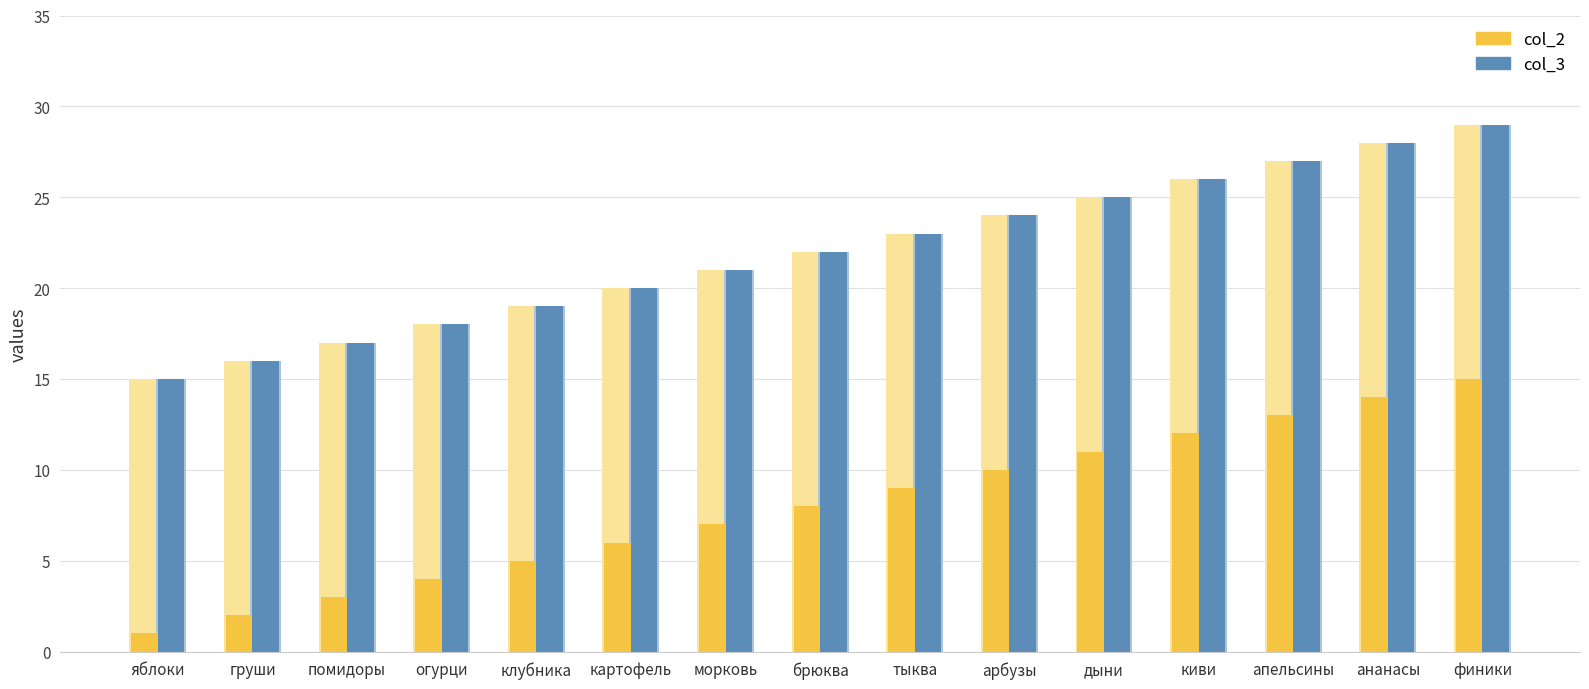

What is the label of the 9th bar from the right?

морковь